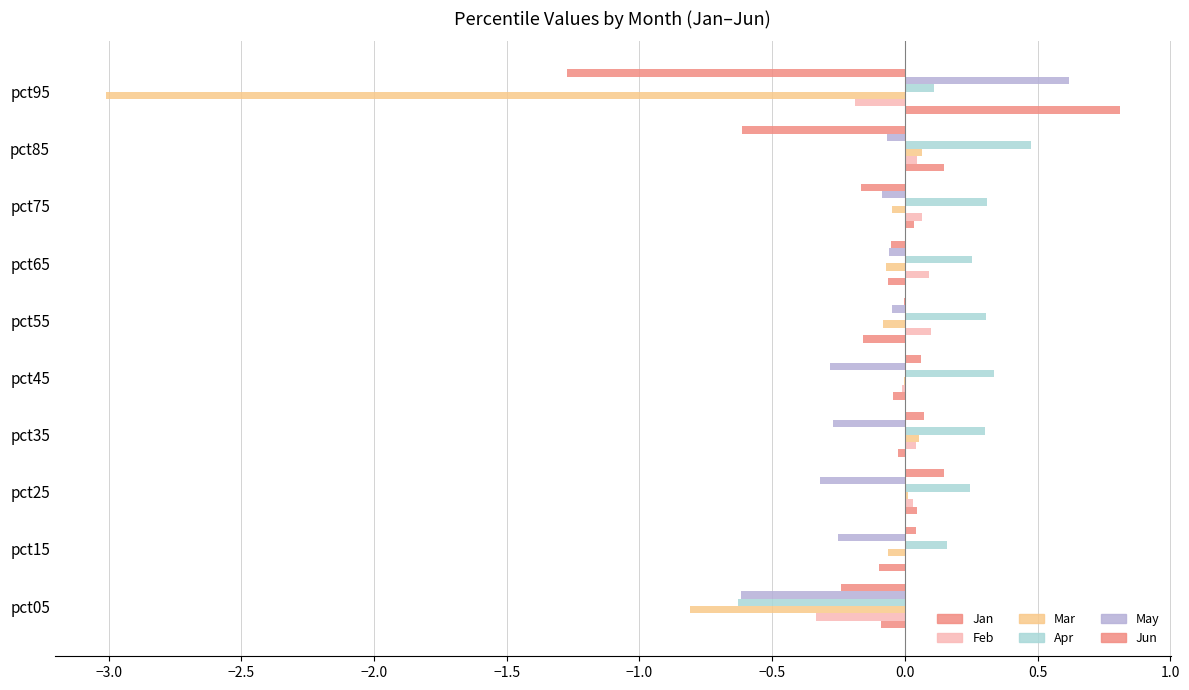

What is the minimum value for Apr?

-0.6